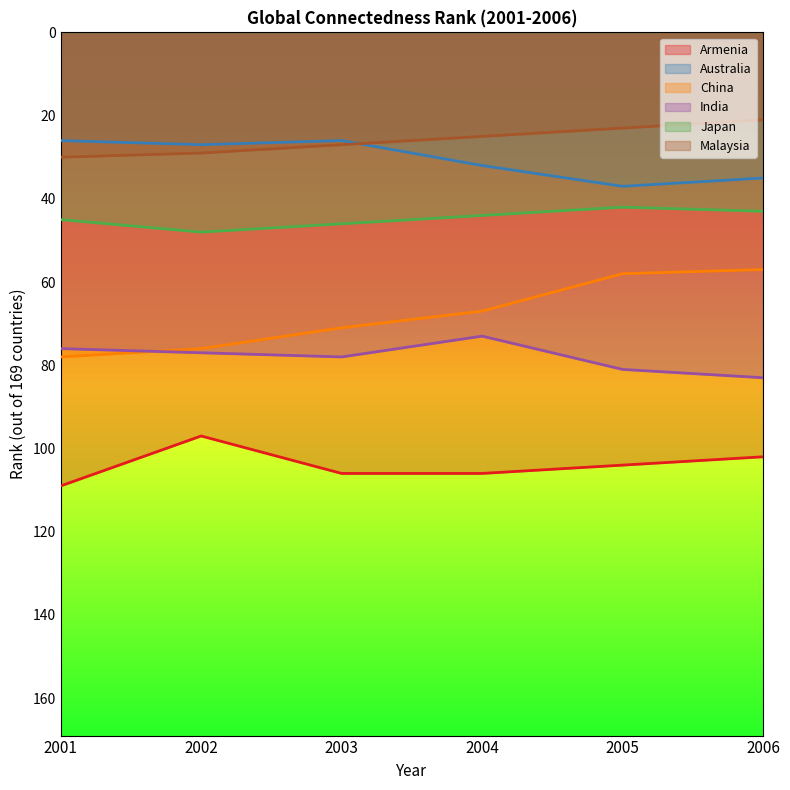

List the series in order of their peak value, highest first.

Armenia, India, China, Japan, Australia, Malaysia